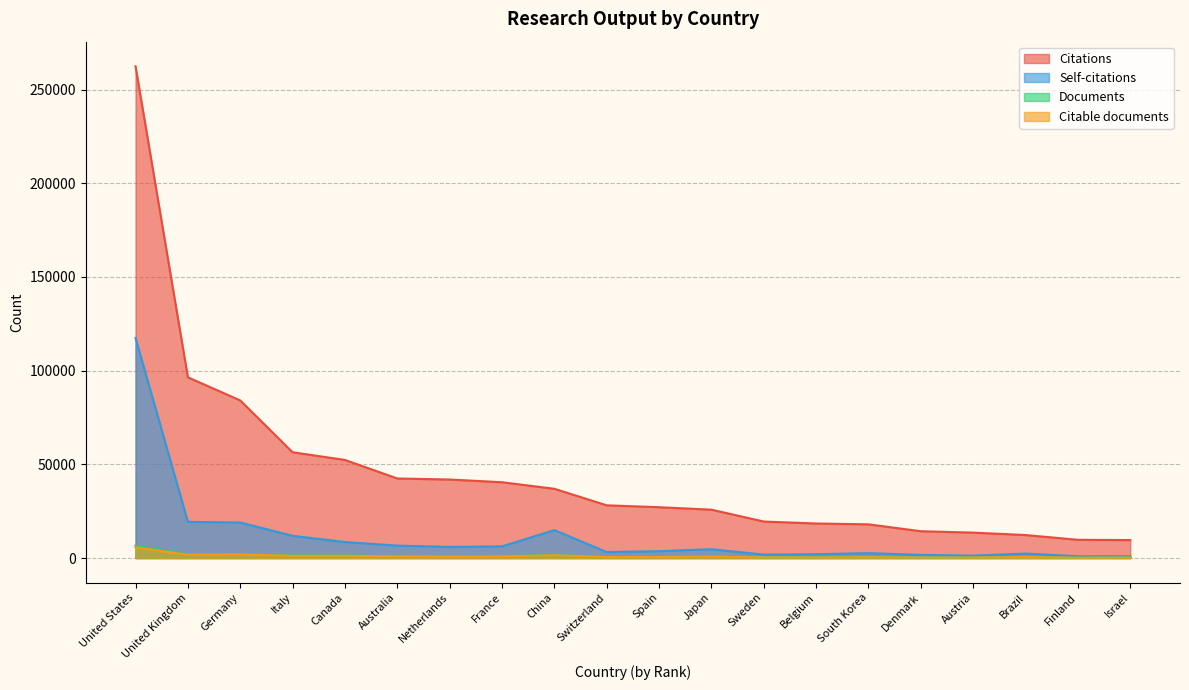

Which series has the widest spread of values?

Citations